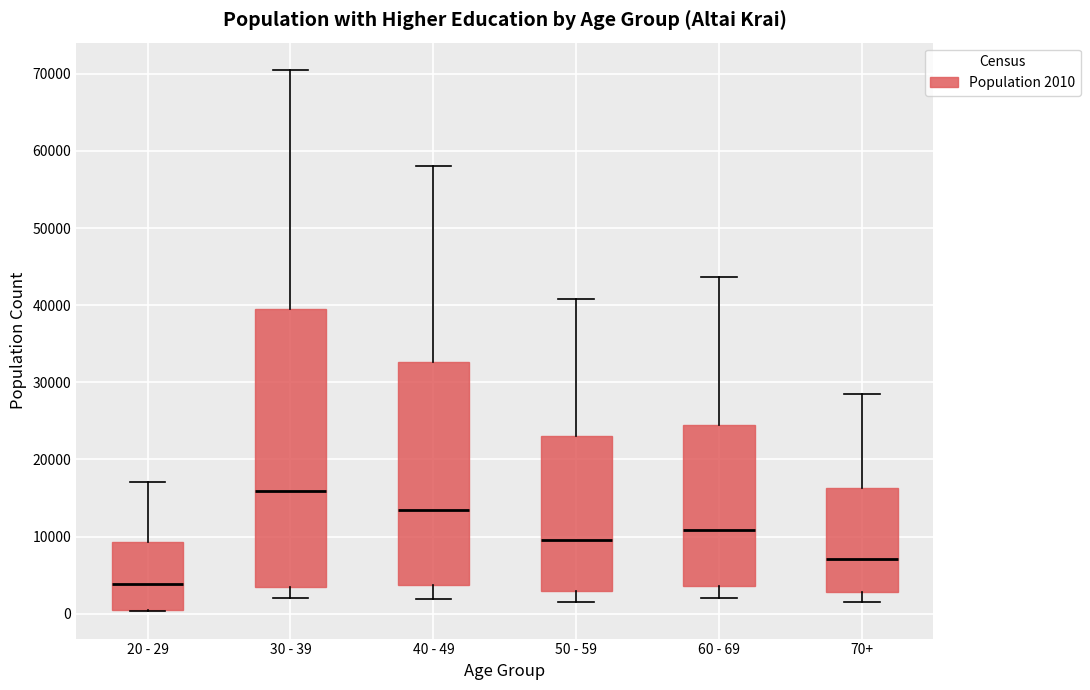

Where does the median line of the box for 20 - 29 sit on the y-axis? The values are not printed on the chart, so give them approximately, as read against the axis.

4000